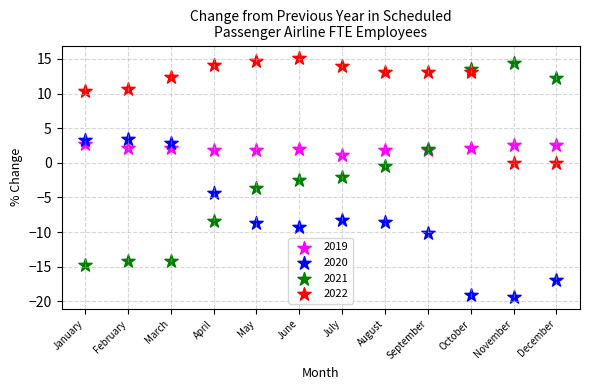

What is the X range (max minus min) for the scatter plot?

11.0